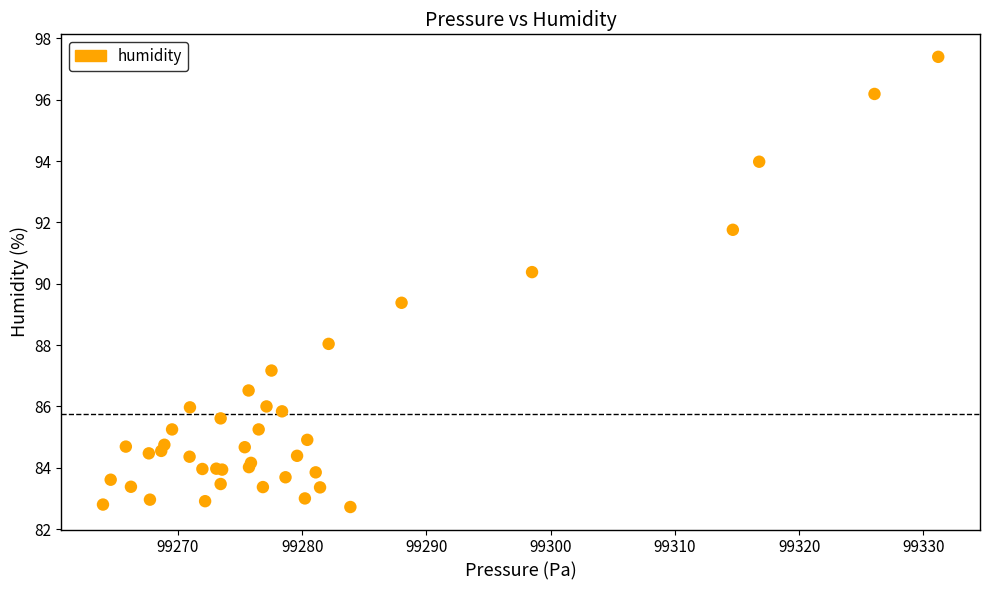

What Y value in the scatter plot is closest to 90?

90.4